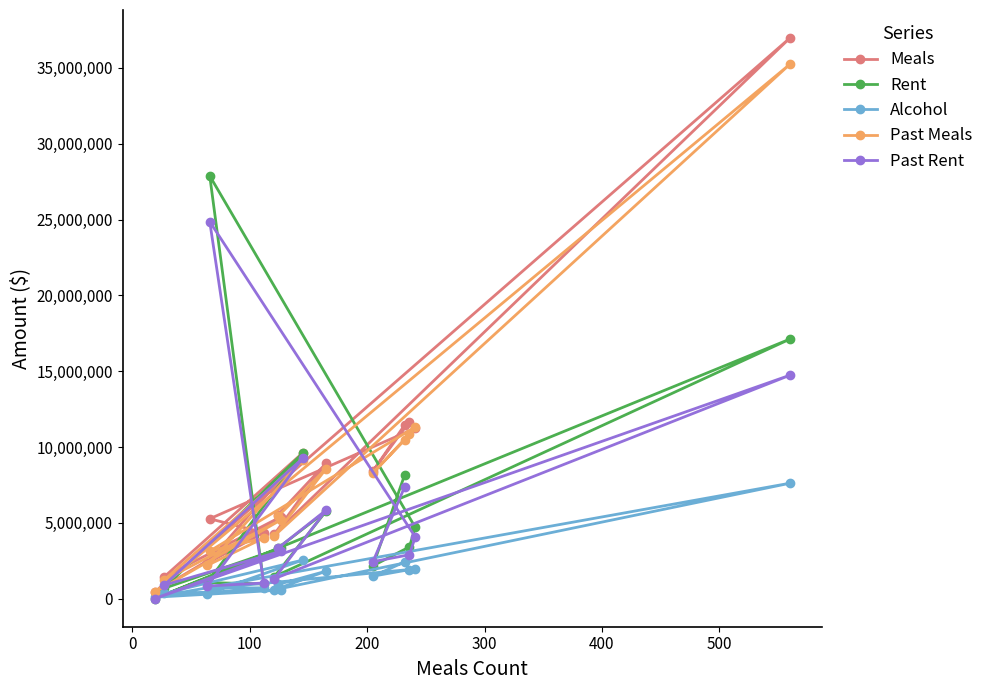

What is the value of the Meals point at the 4th from the left?

5268193.8